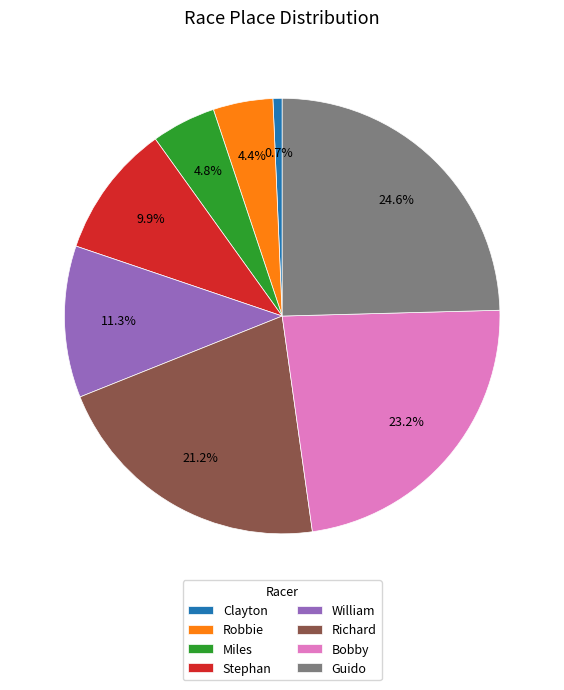

Which category has the biggest portion of the pie?

Guido